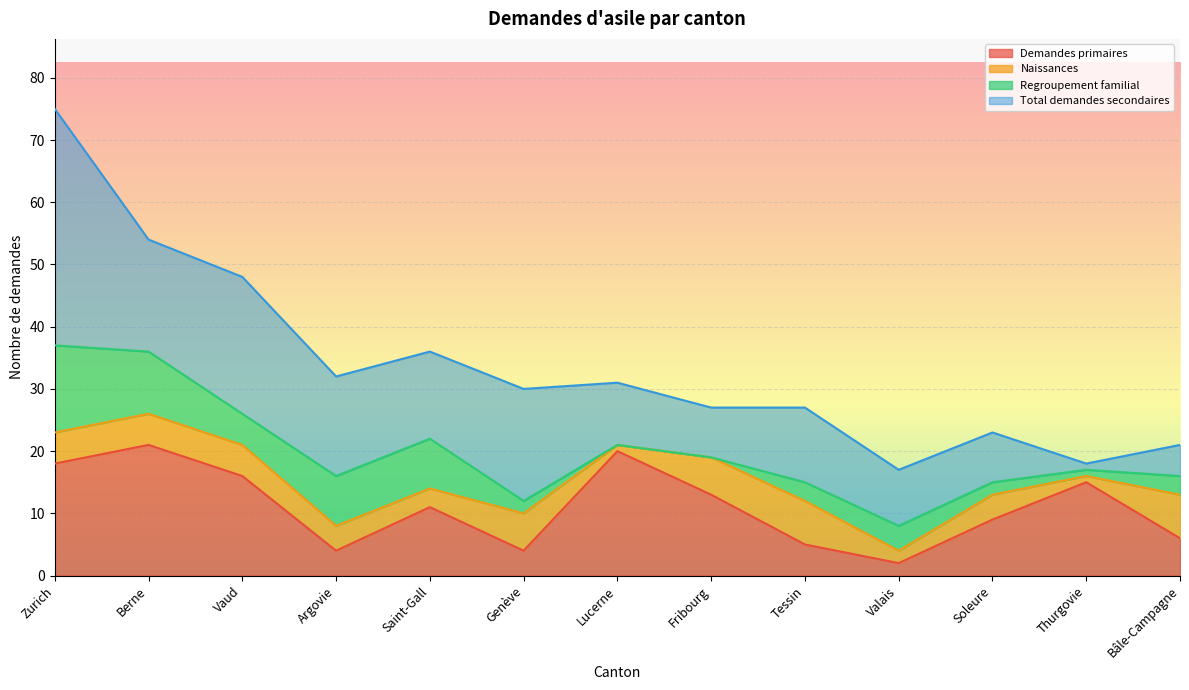

What is the spread (max minus min) of values at Fribourg?

13